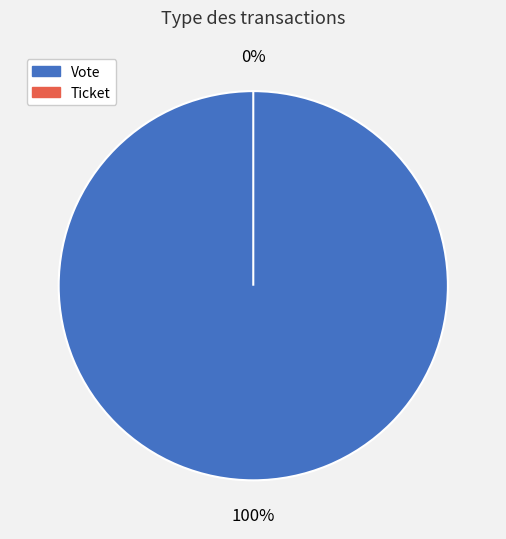

What is the change in value from Vote to Ticket?

-1